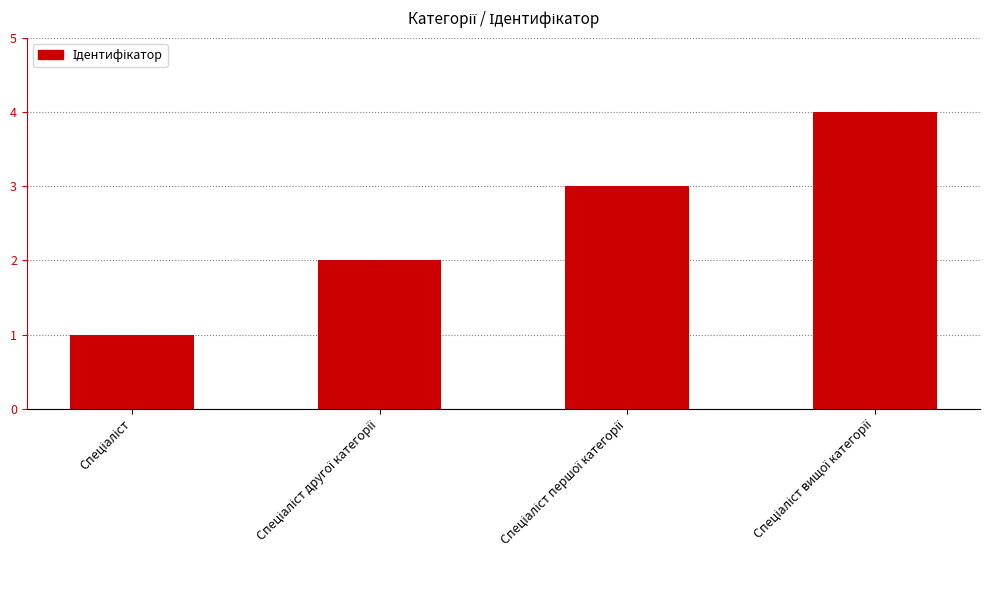

What is the maximum value shown in the chart?

4